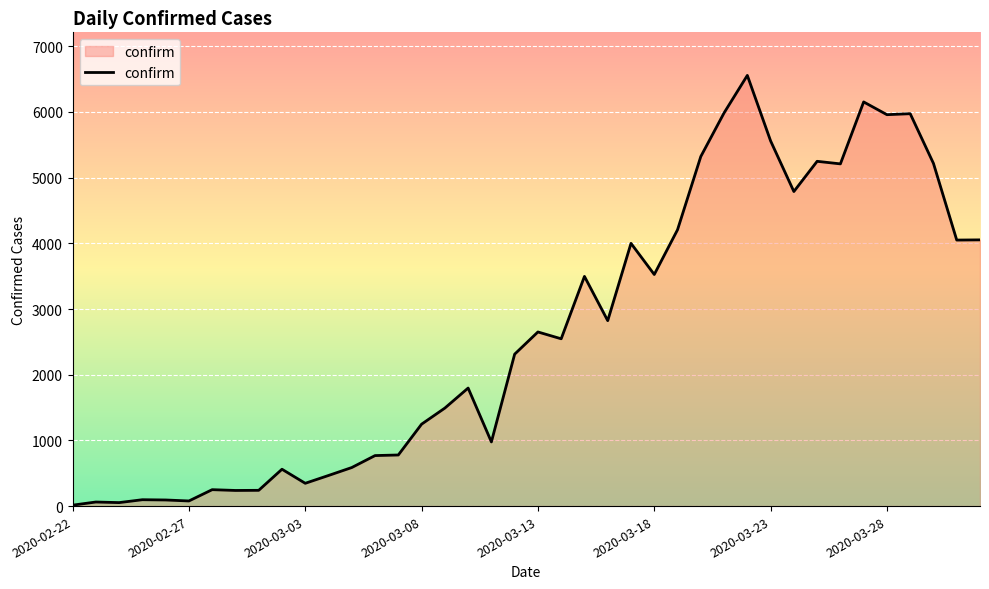

What is the greatest value displayed?

6557